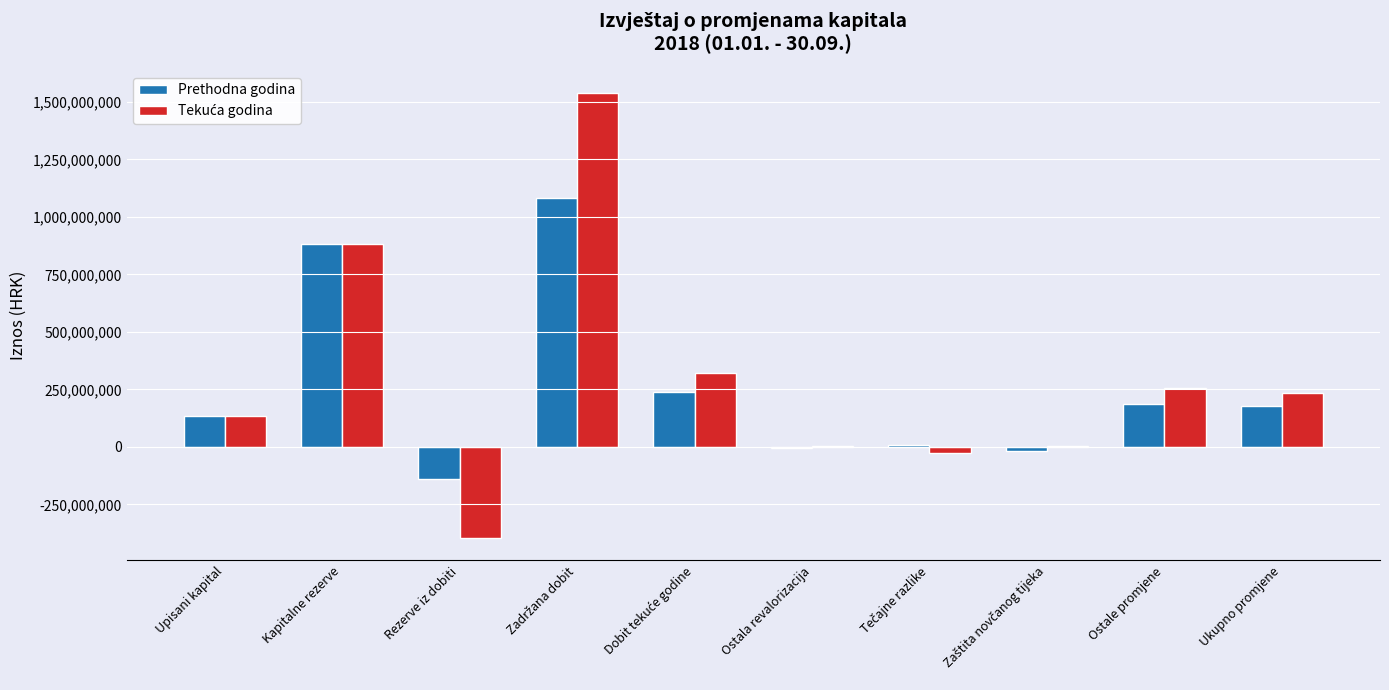

Is it true that Prethodna godina equals -137953222 at Rezerve iz dobiti?

True